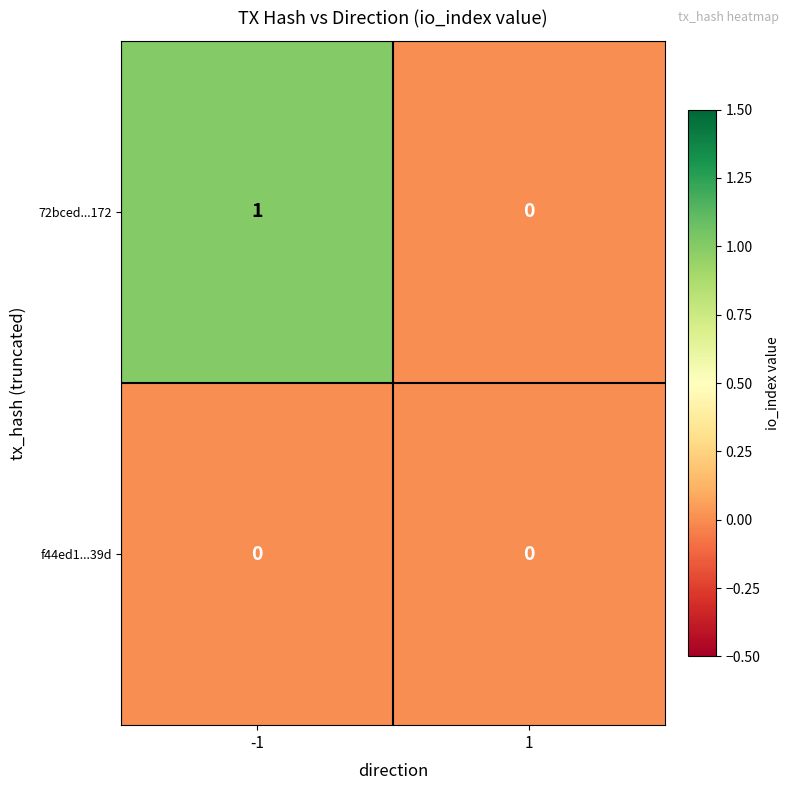

List the series in order of their overall mean, highest first.

72bced...172, f44ed1...39d